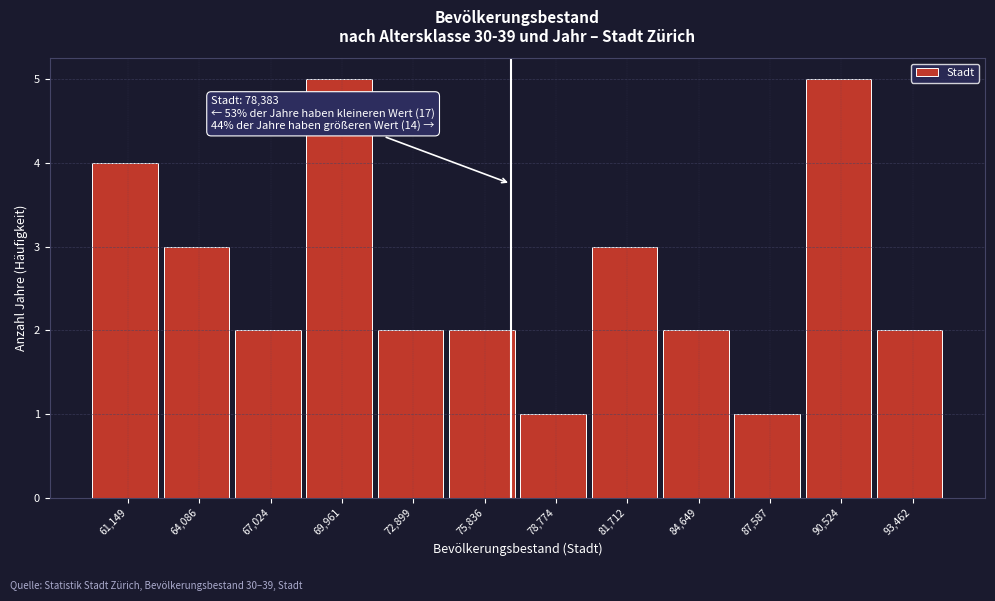

Reading left to right, transcribe all the data shown in this chart.

4	3	2	5	2	2	1	3	2	1	5	2